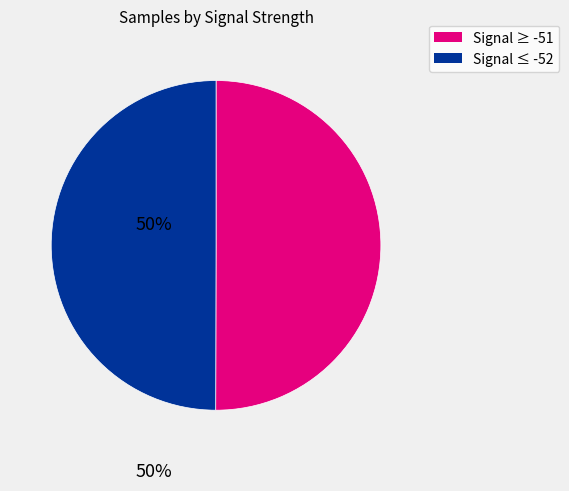

Count the number of slices in the pie.

2